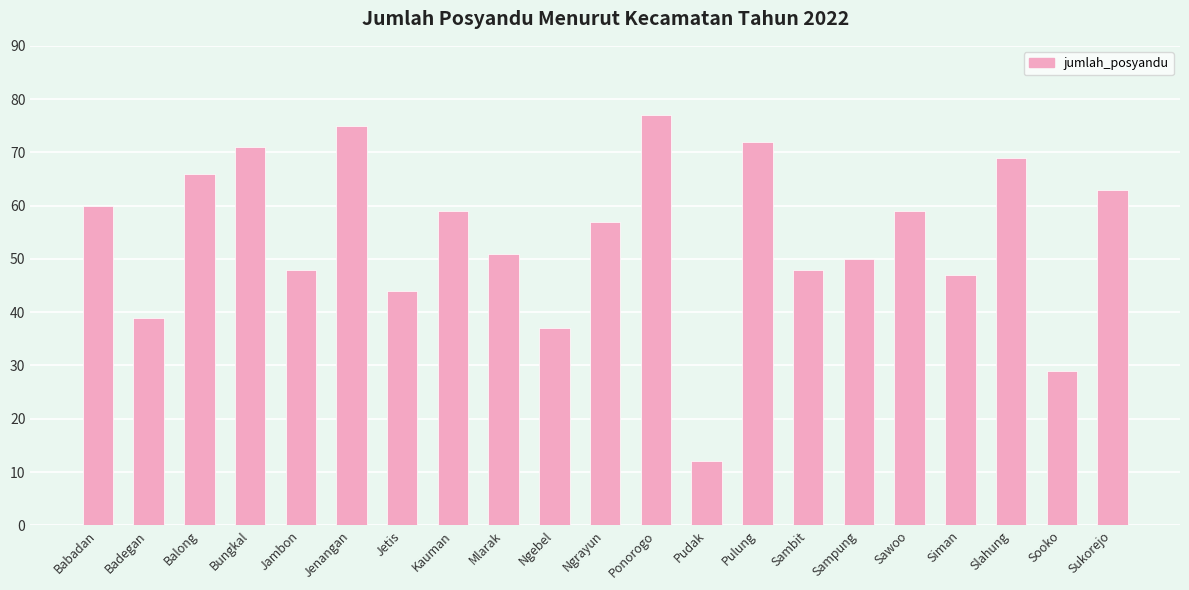

Which has a higher value, Babadan or Ngebel?

Babadan